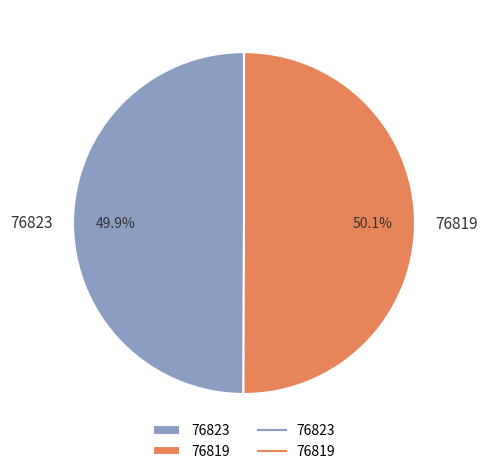

To the nearest percent, what is the average slice percentage?

50%